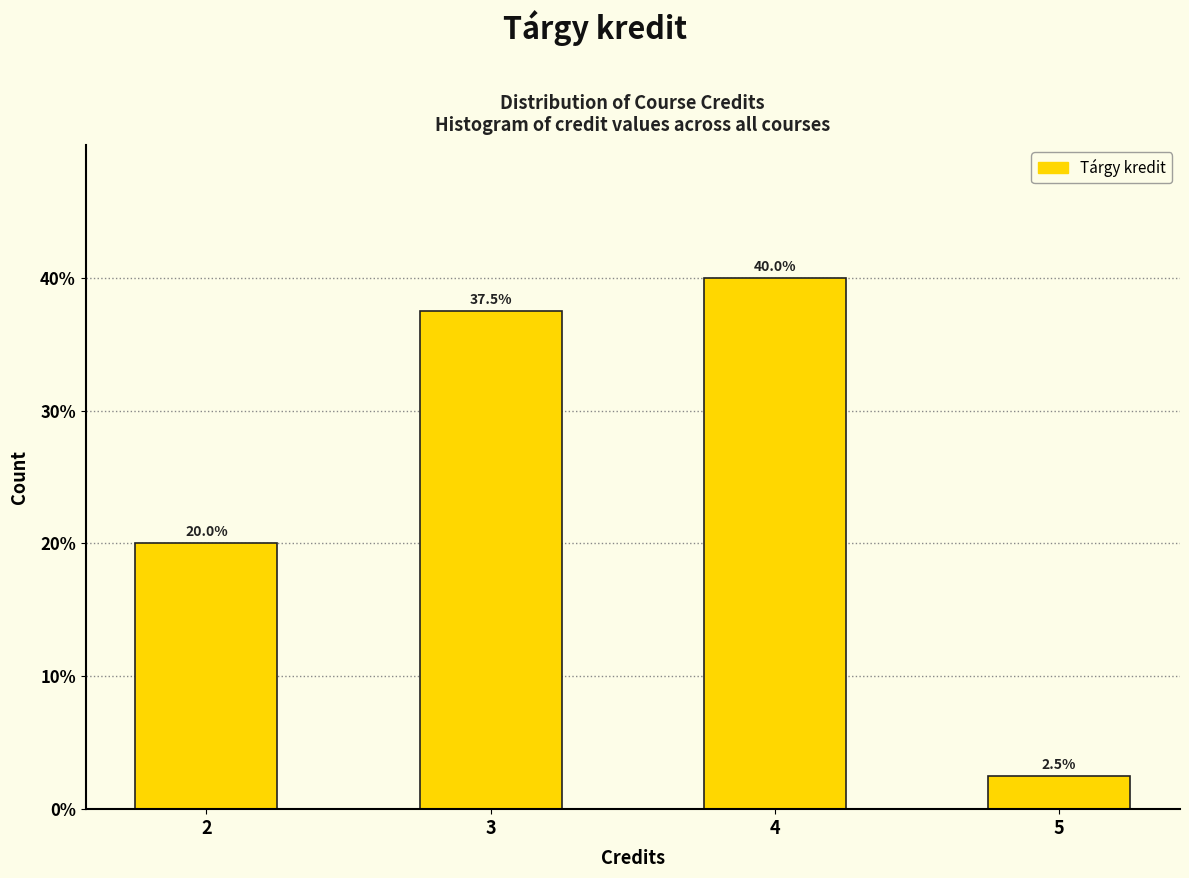

Reading right to left, transcribe all the data shown in this chart.

5=2.5	4=40.0	3=37.5	2=20.0